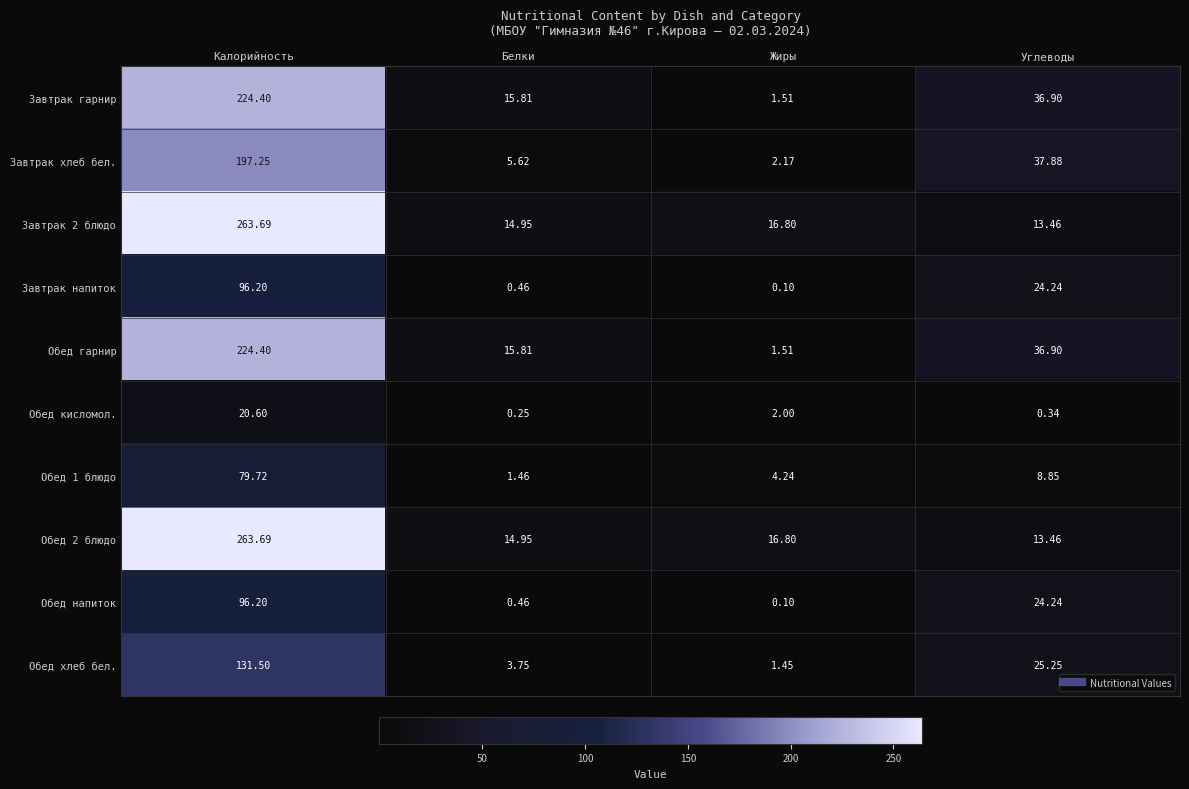

Rank the categories by Завтрак 2 блюдо value from lowest to highest.

Углеводы, Белки, Жиры, Калорийность